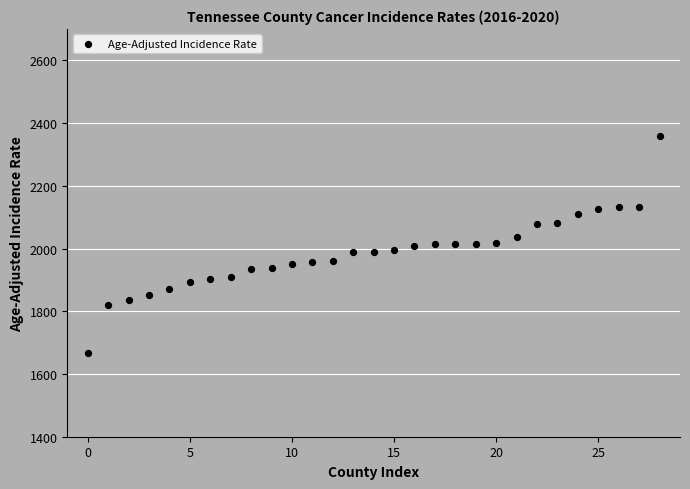

What is the range of Y values (max minus min)?

690.8